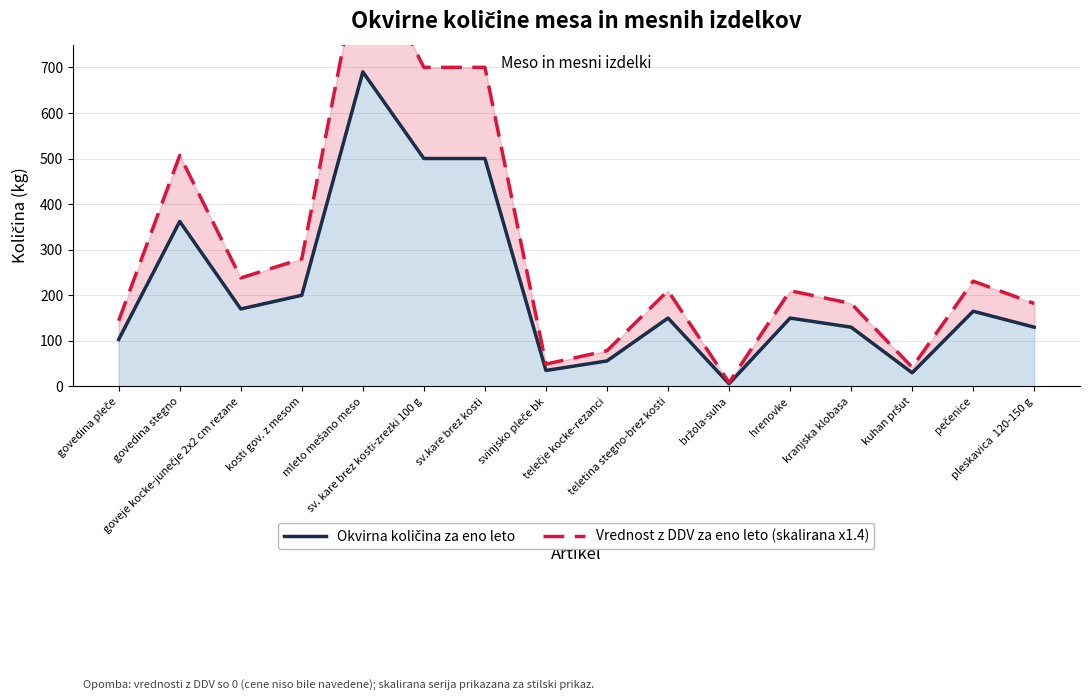

How many interior local valleys does the Okvirna količina za eno leto series have?

4